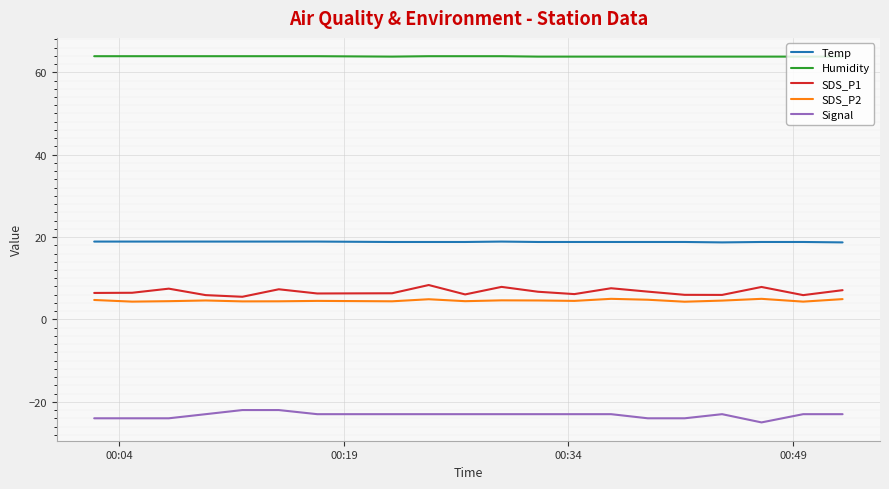

What are all the series names shown in the legend?

Temp, Humidity, SDS_P1, SDS_P2, Signal